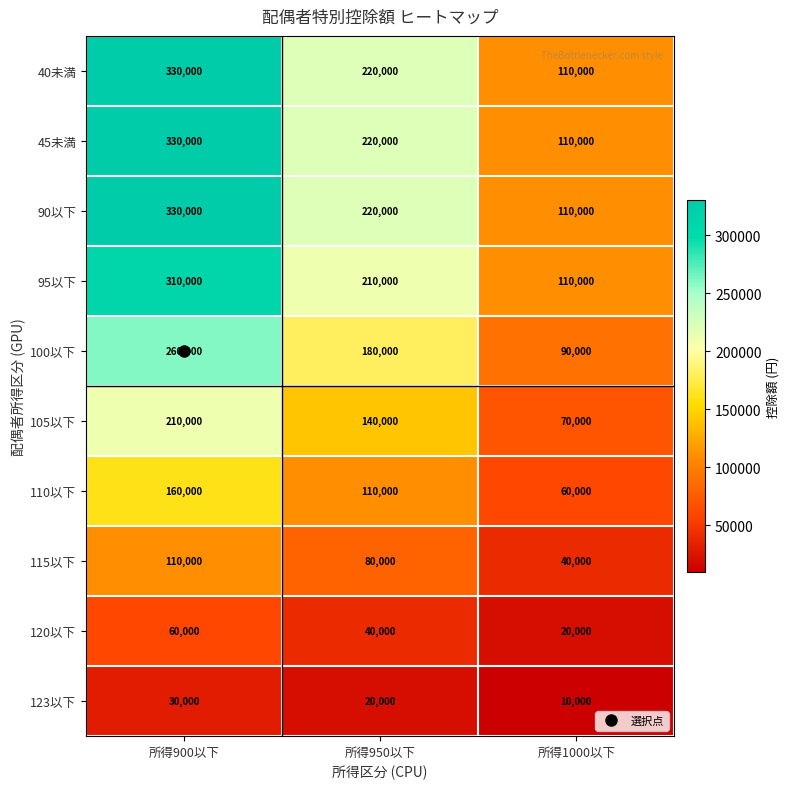

Where is 120以下 nearest to the value 40000?

所得950以下